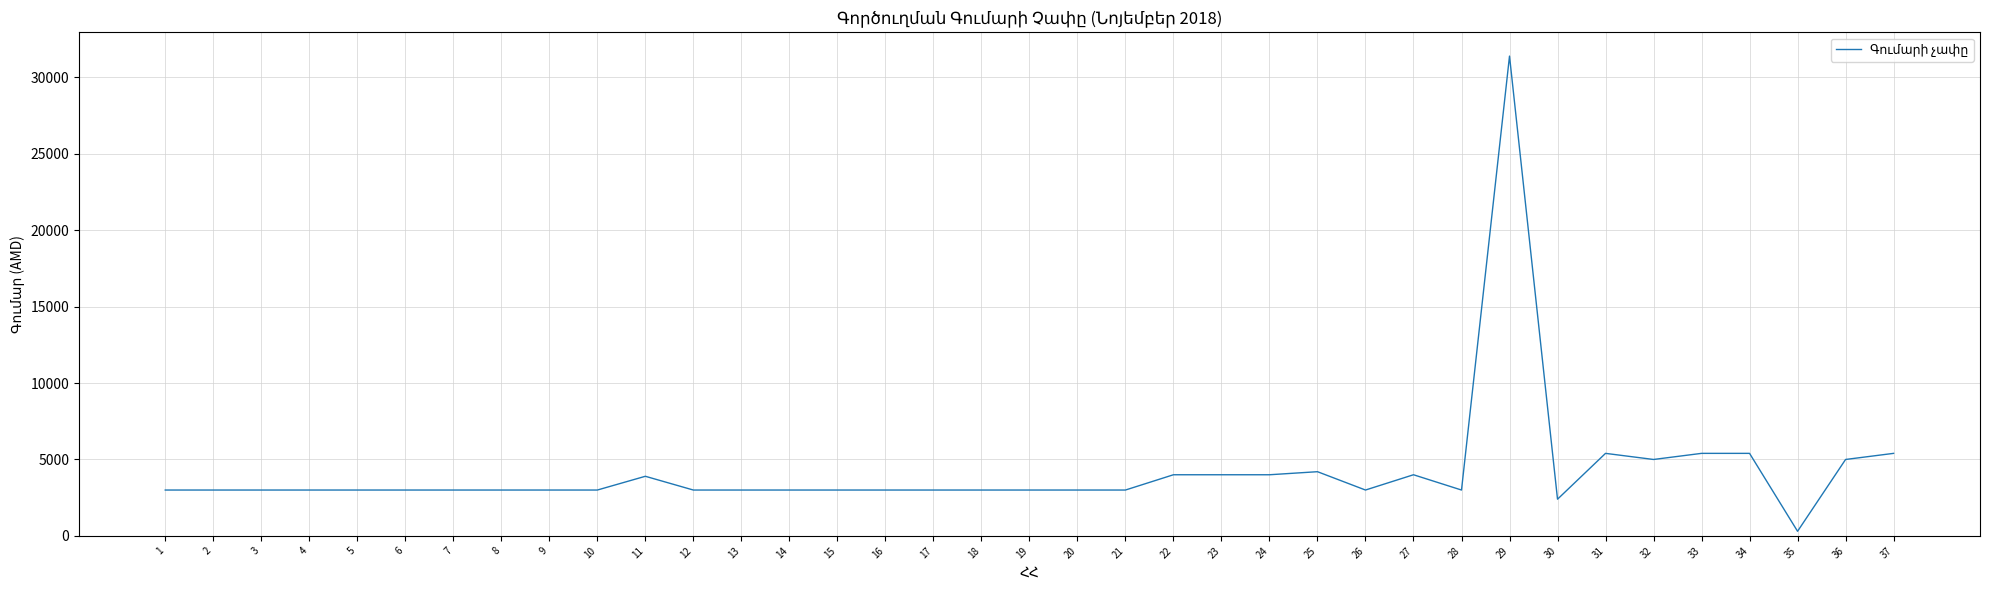

What is the ratio of the value at 4 to the value at 19?

1.0